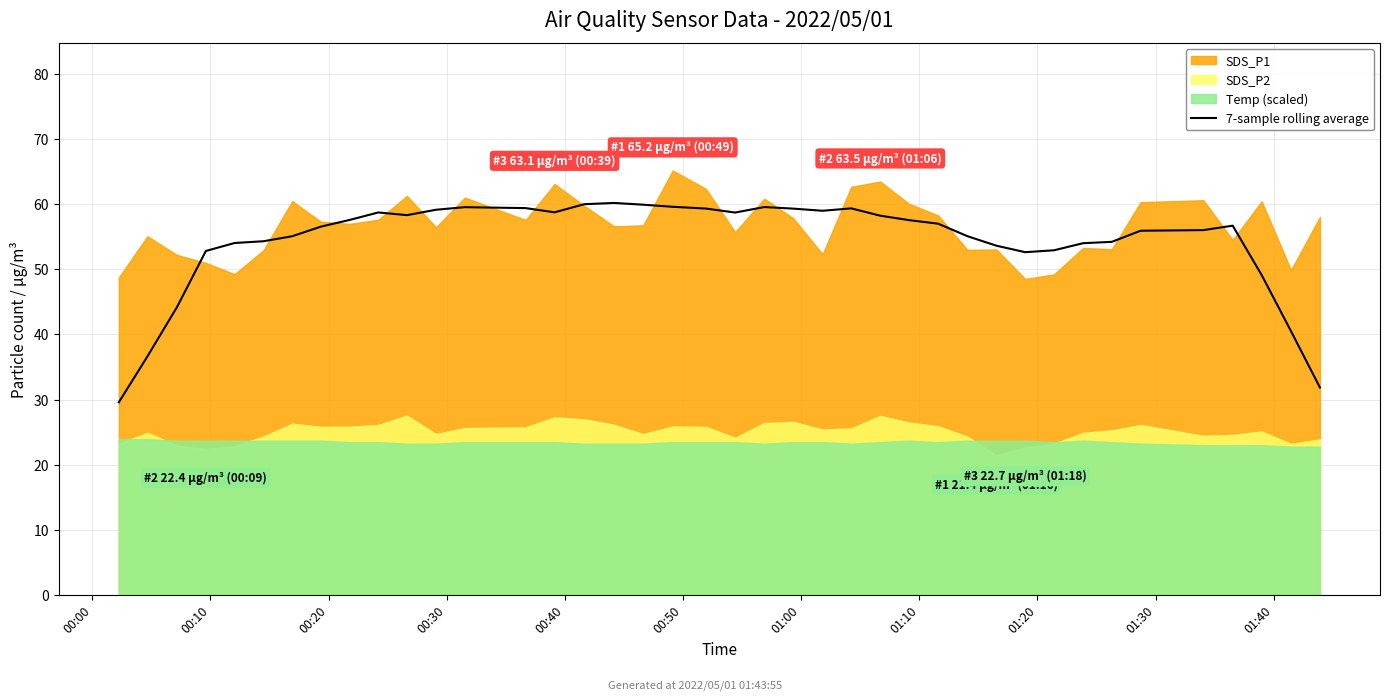

How many categories are shown in the chart?

40